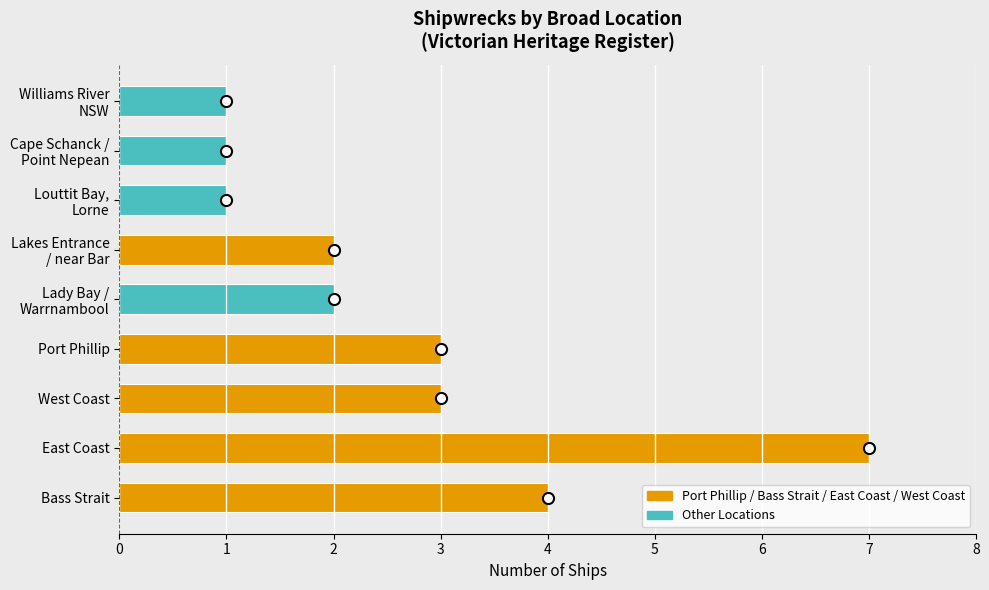

True or false: the data shows 11 at East Coast.

False